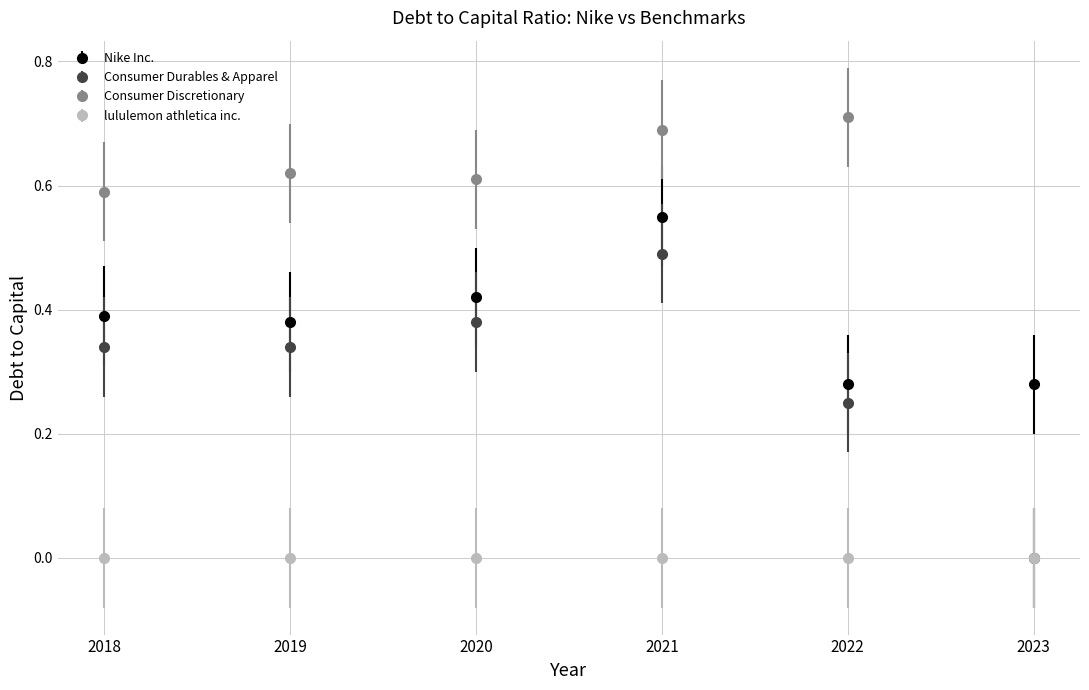

What are all the series names shown in the legend?

Nike Inc., Consumer Durables & Apparel, Consumer Discretionary, lululemon athletica inc.